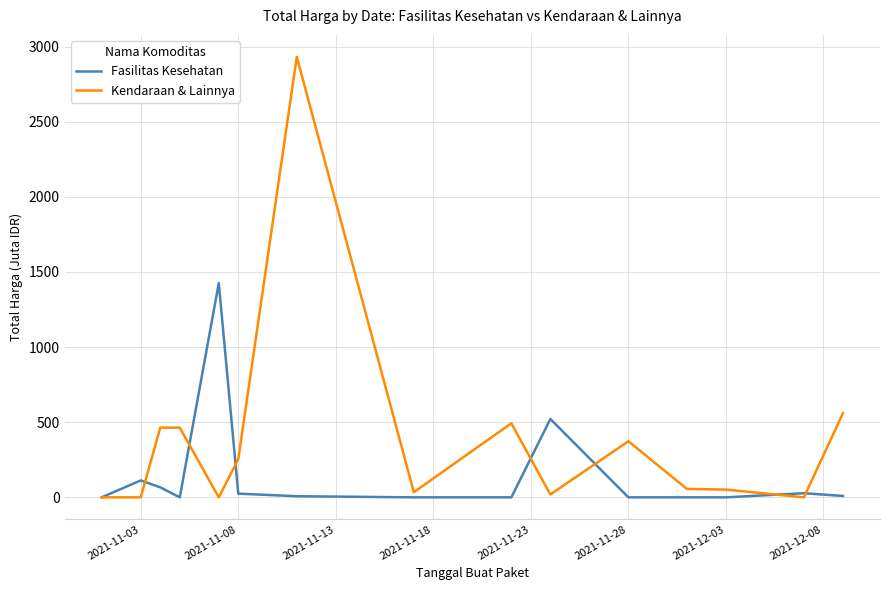

List the series in order of their overall mean, lowest first.

Fasilitas Kesehatan, Kendaraan & Lainnya